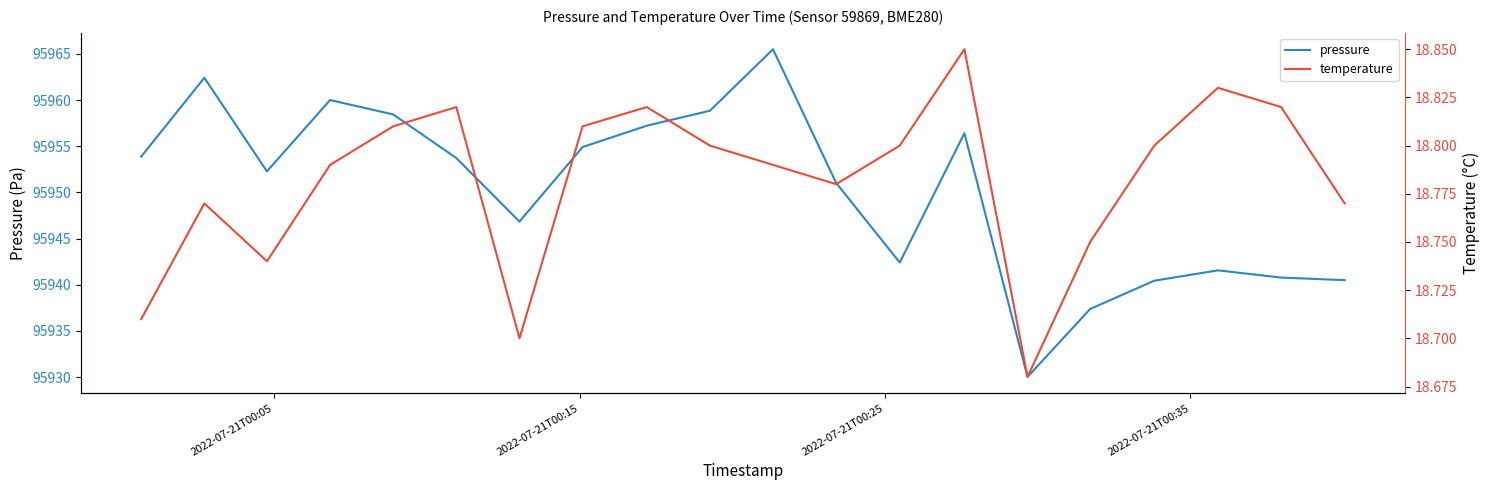

Reading left to right, what are all the values shown in this chart?

pressure: 95953.9	95962.4	95952.3	95960.0	95958.4	95953.7	95946.8	95954.9	95957.2	95958.8	95965.5	95951.0	95942.4	95956.4	95930.0	95937.4	95940.4	95941.6	95940.8	95940.5
temperature: 18.7	18.8	18.7	18.8	18.8	18.8	18.7	18.8	18.8	18.8	18.8	18.8	18.8	18.9	18.7	18.8	18.8	18.8	18.8	18.8